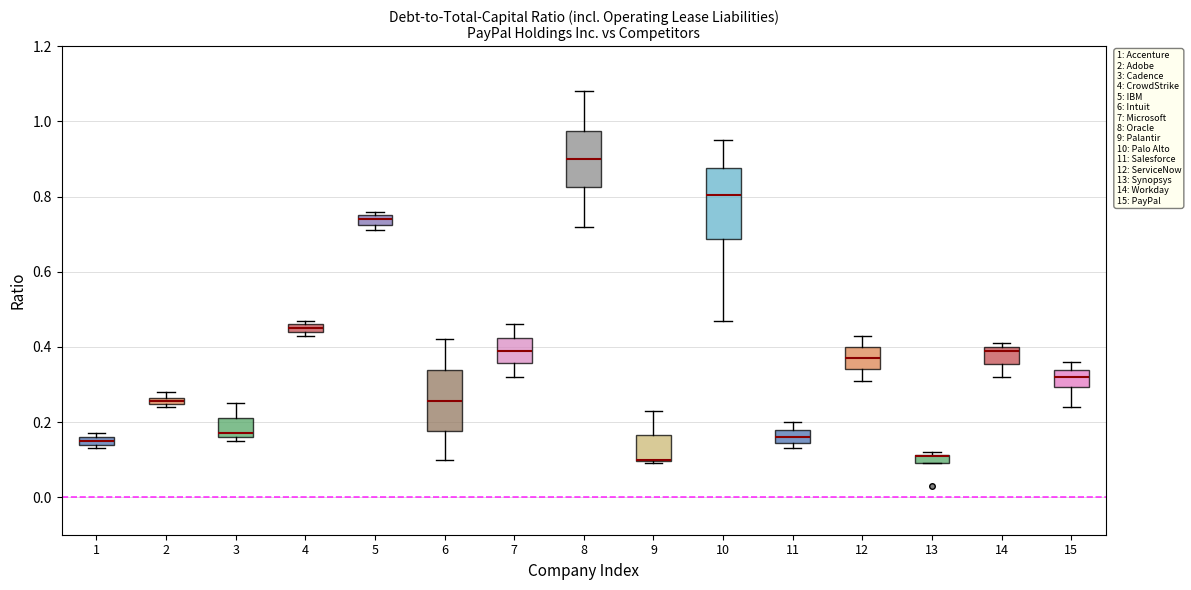

Comparing the boxes themselves (not the whiskers), which one is the tallest?

10